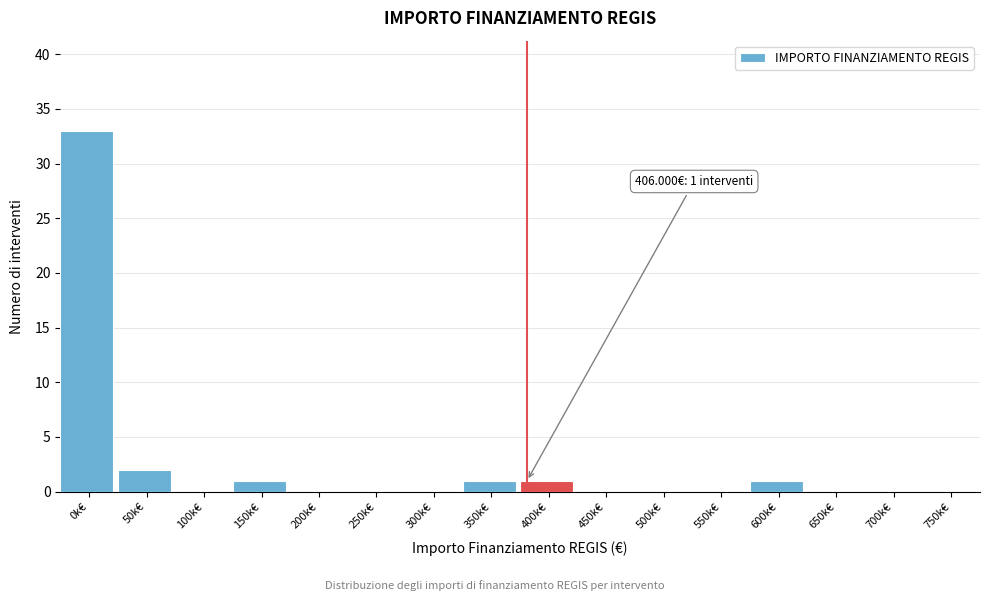

What is the sum of all values?

39